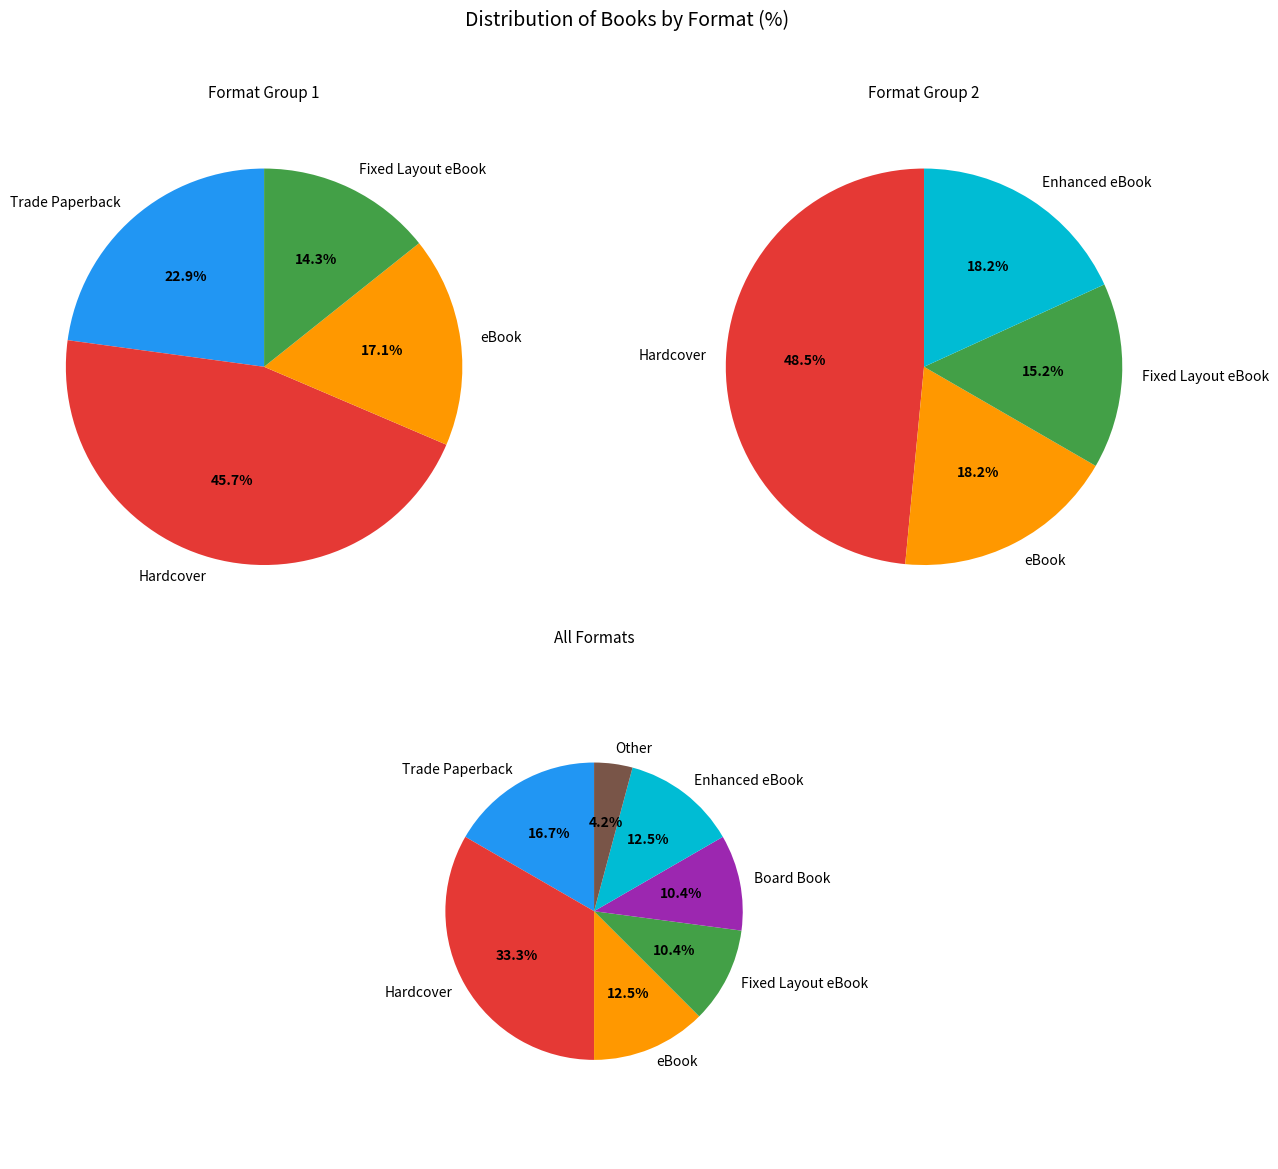

What percentage is the Other slice, to the nearest percent?

4%